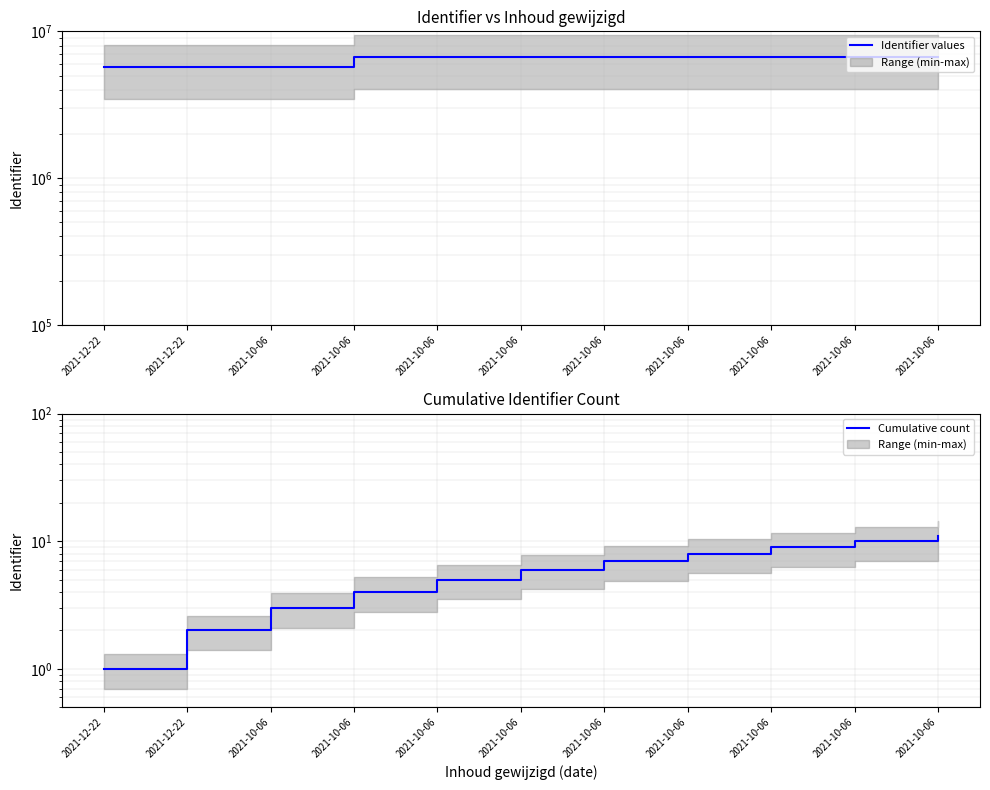

True or false: Cumulative count and Identifier values cross at least once.

False